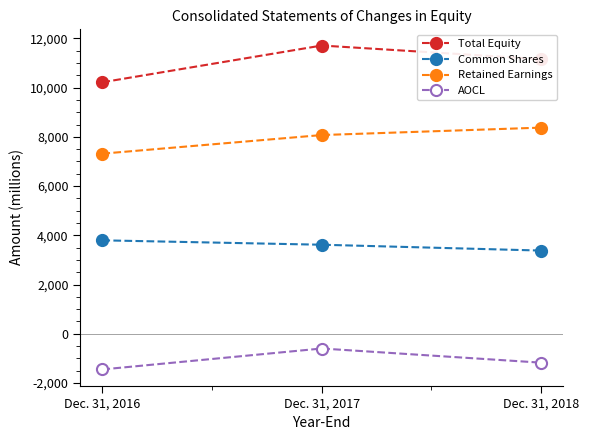

At how many categories does at least one series exceed 8544?

3